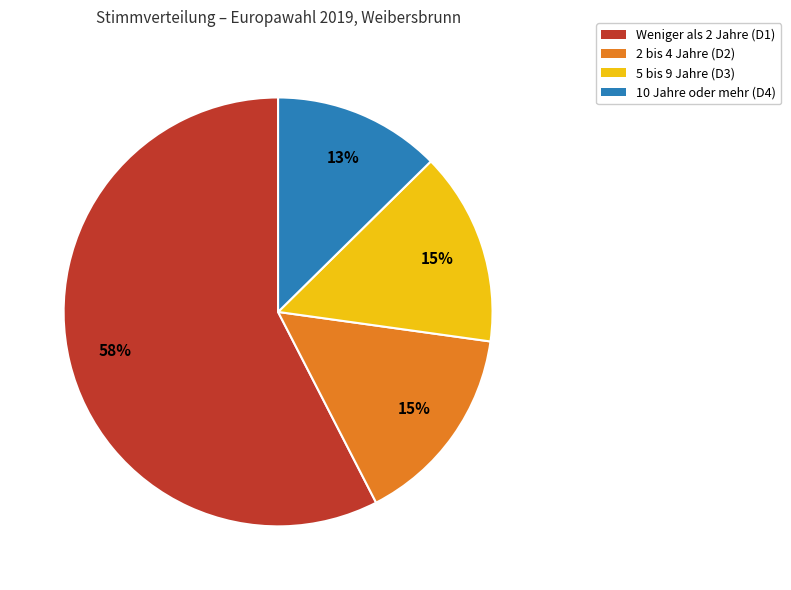

To the nearest percent, what is the average slice percentage?

25%